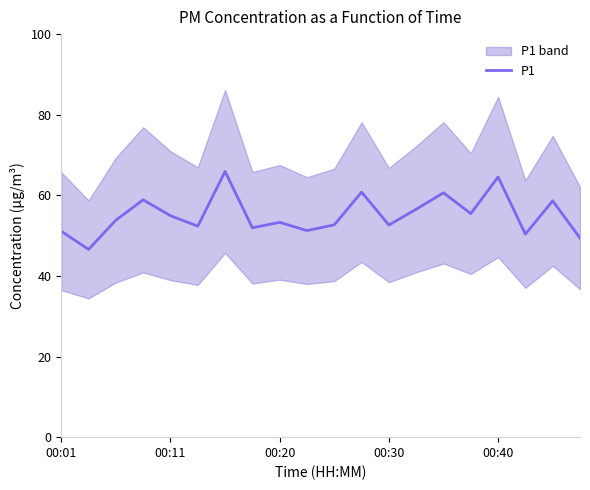

What is the lowest value of the P1 series?

46.6